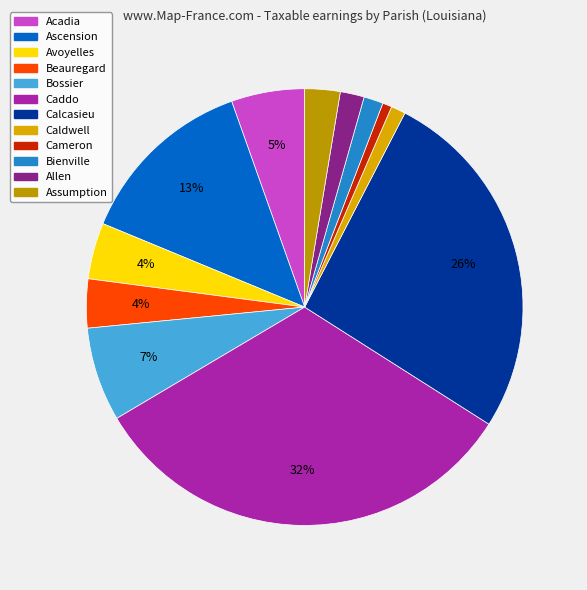

Which slice is the largest?

Caddo